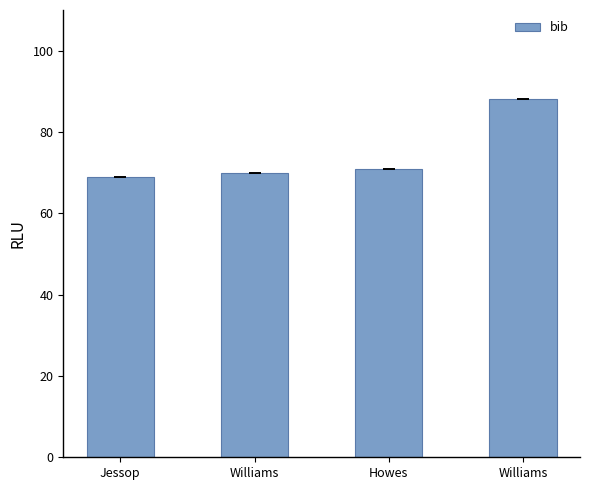

What is the sum of all values?

298